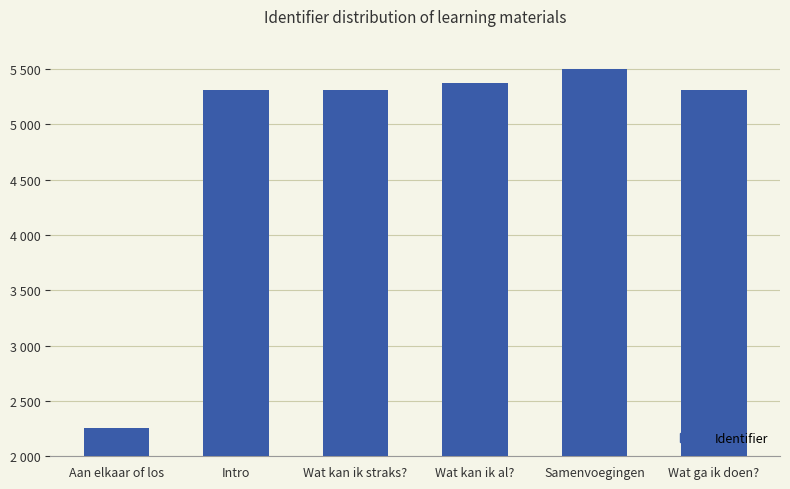

List the labels in order of value, largest first.

Samenvoegingen, Wat kan ik al?, Wat ga ik doen?, Wat kan ik straks?, Intro, Aan elkaar of los